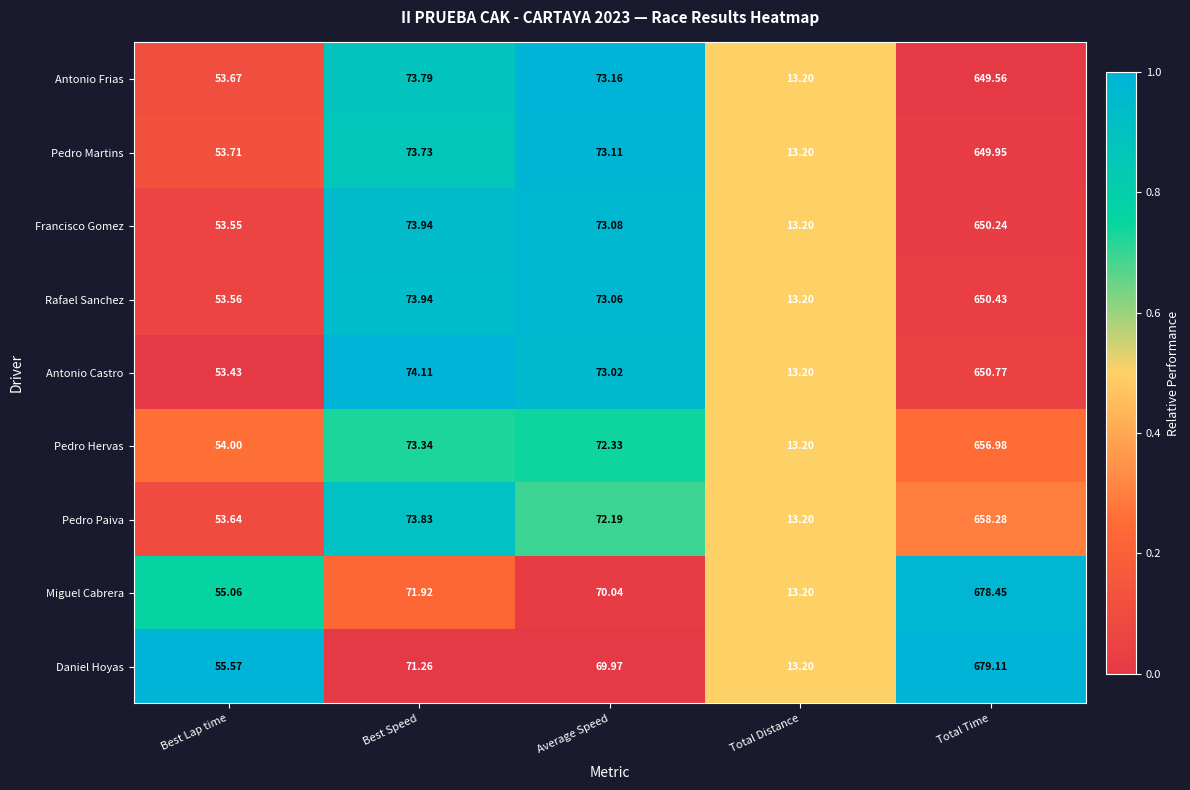

Is the value of Pedro Hervas at Average Speed greater than the value of Francisco Gomez at Best Lap time?

Yes